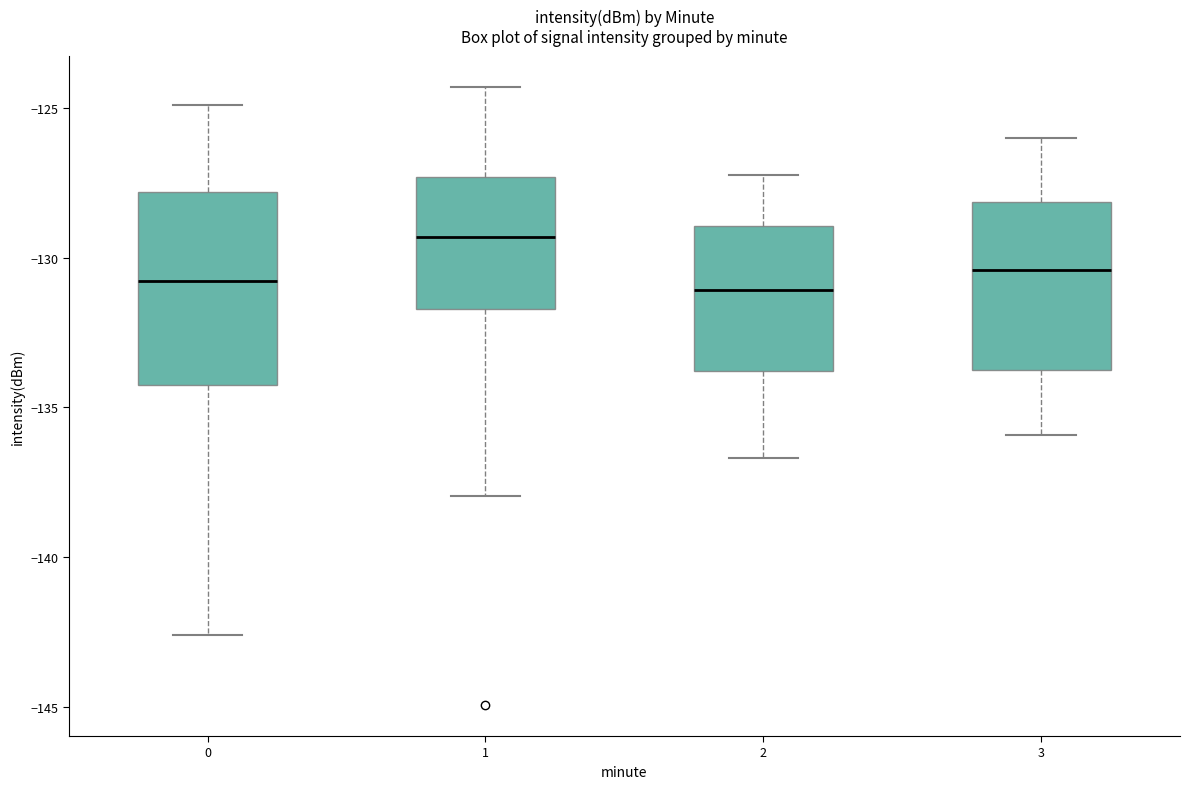

Reading left to right, transcribe this box plot: for each box, give where its median line is, the range the box spans, and where its two whiskers end, as read against the y-axis. The values are not printed on the chart, so give them approximately, as read against the axis.

0: median -131.0, box -134.5 to -128.0, whiskers -142.5 to -125.0
1: median -129.5, box -131.5 to -127.5, whiskers -138.0 to -124.5
2: median -131.0, box -134.0 to -129.0, whiskers -136.5 to -127.0
3: median -130.5, box -134.0 to -128.0, whiskers -136.0 to -126.0